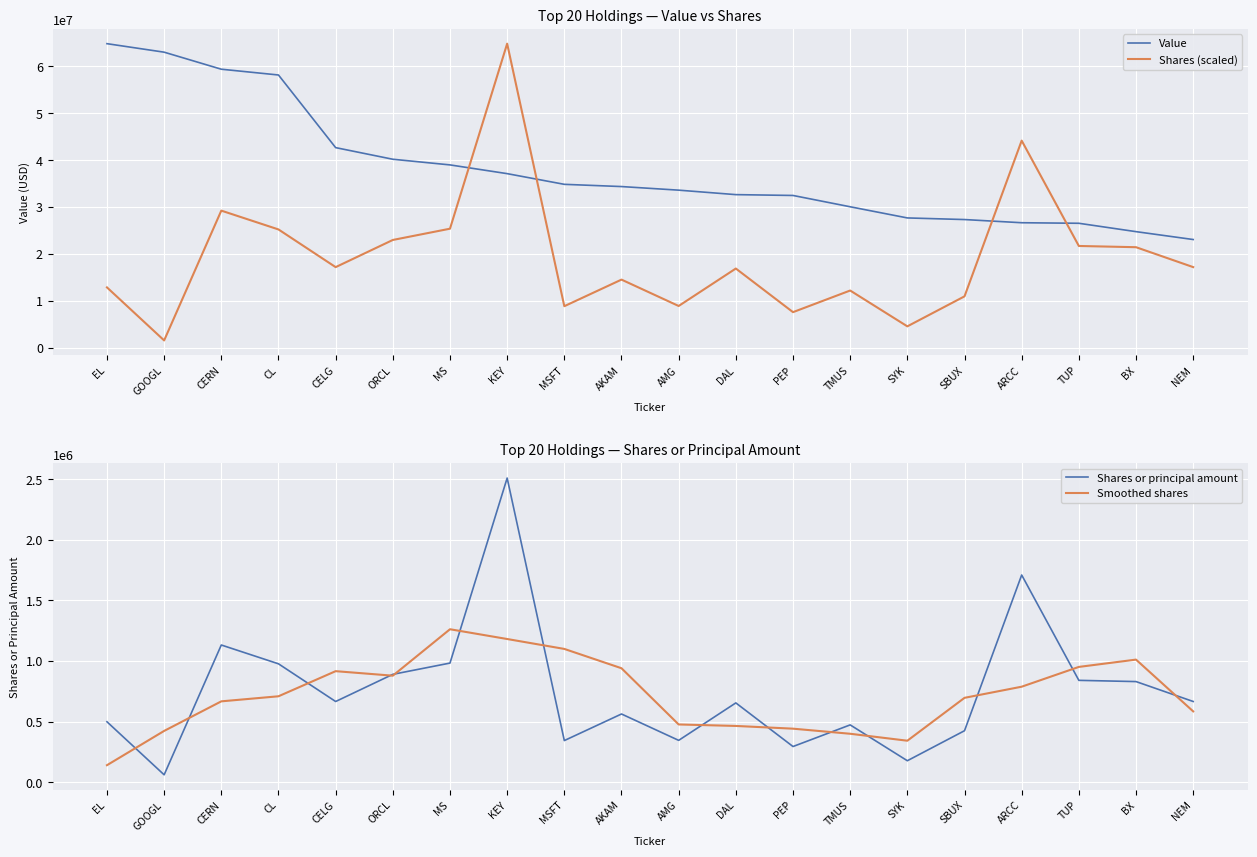

What is the difference between the maximum and minimum values in the Value series?

41745000.0